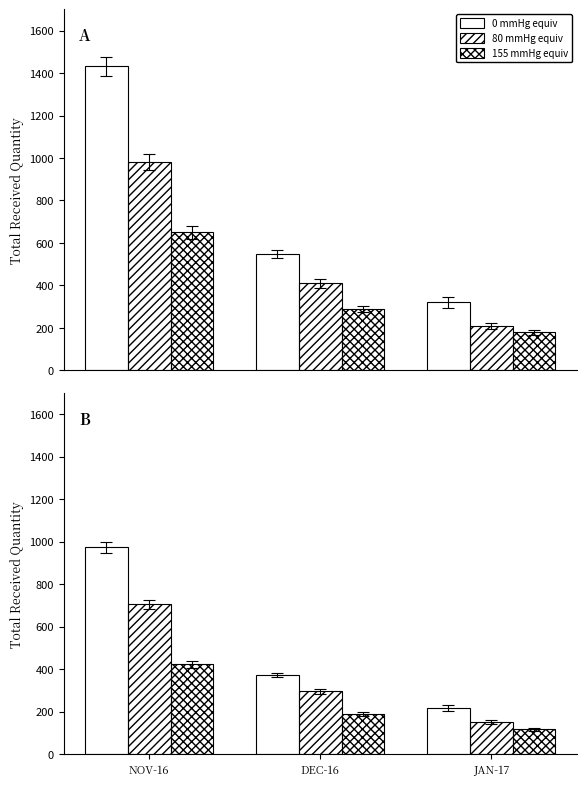

At JAN-17, list the series in order from largest to smallest.

0 mmHg equiv, 80 mmHg equiv, 155 mmHg equiv